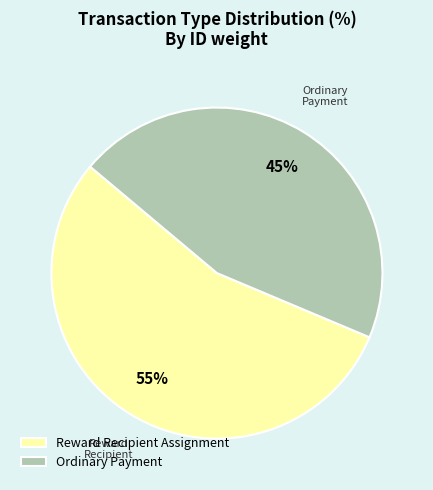

Which slice is the smallest?

Ordinary Payment